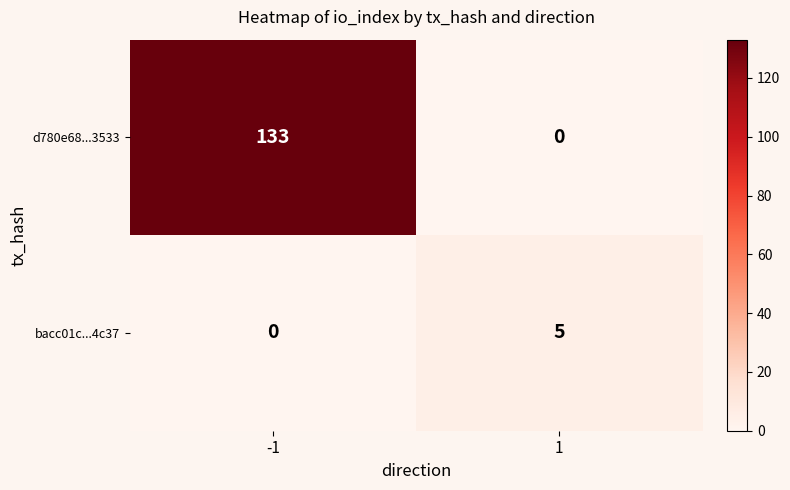

Reading left to right, extract all data points from this chart.

d780e68...3533: 133	0
bacc01c...4c37: 0	5